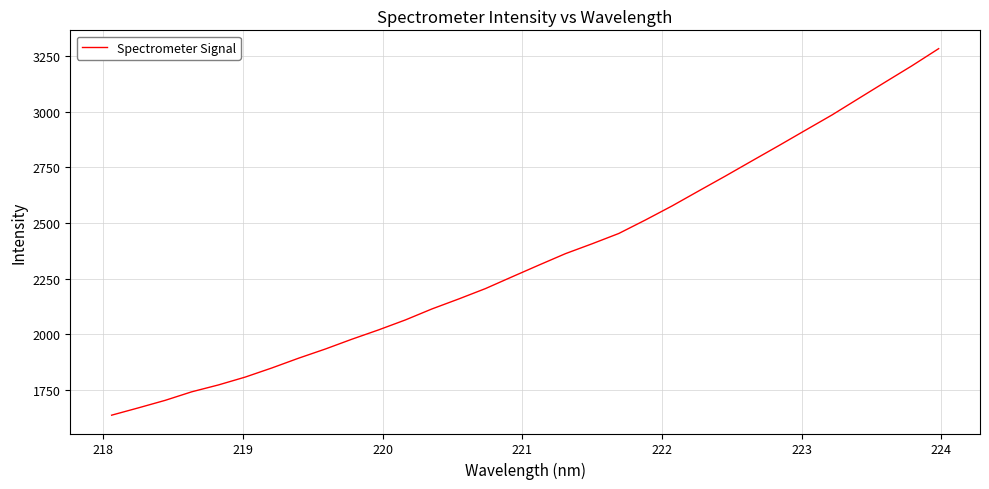

What is the smallest value displayed?

1637.4